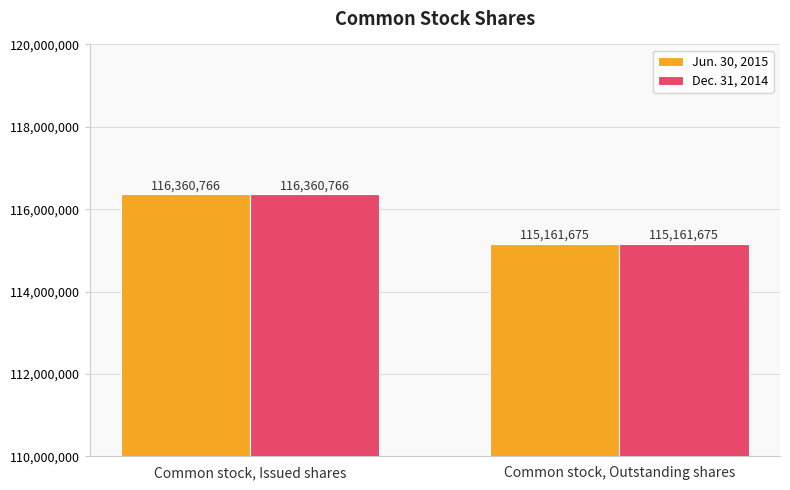

Reading left to right, transcribe all the data shown in this chart.

Jun. 30, 2015: Common stock, Issued shares=116360766	Common stock, Outstanding shares=115161675
Dec. 31, 2014: Common stock, Issued shares=116360766	Common stock, Outstanding shares=115161675